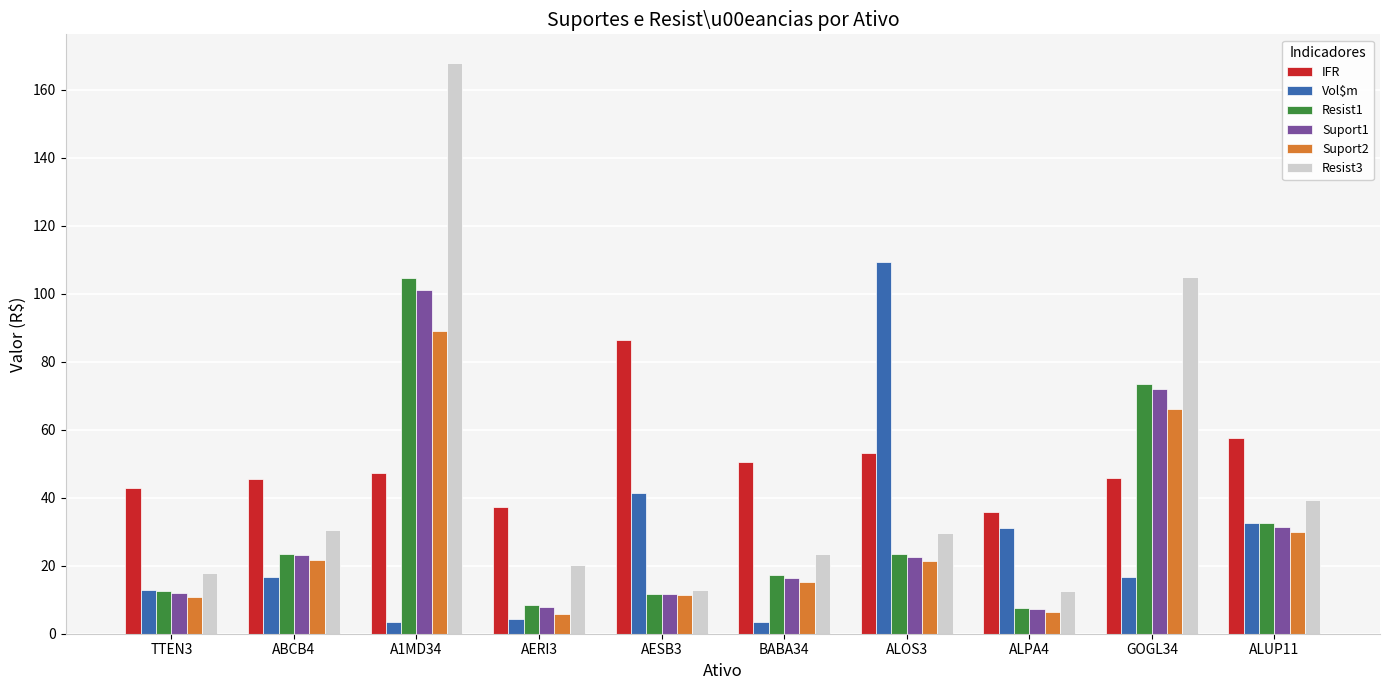

What is the difference between the IFR values at AESB3 and ALPA4?

50.5